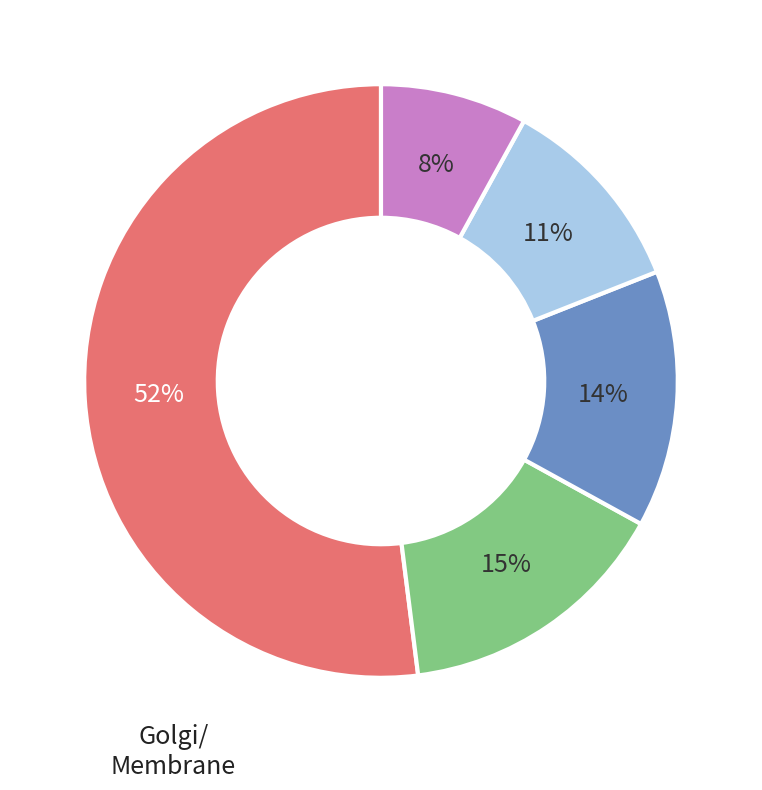

Is there any slice that represents more than half of the pie?

Yes